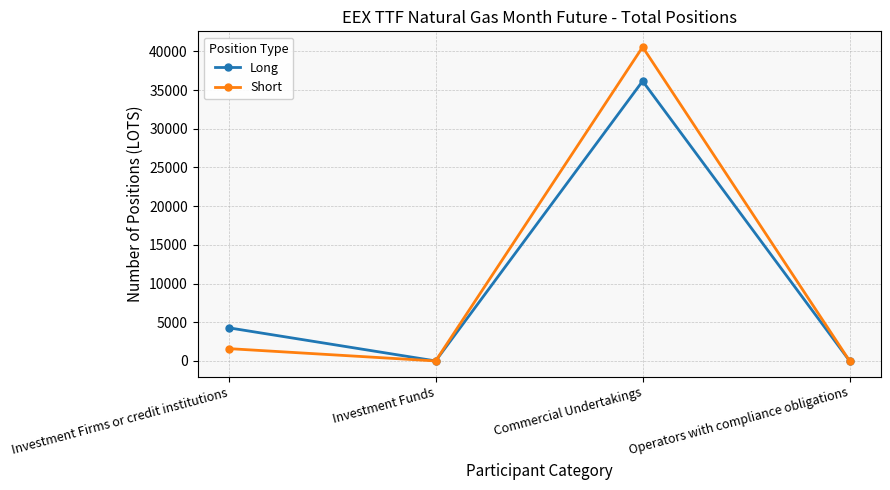

At which category is the sum across all series the highest?

Commercial Undertakings